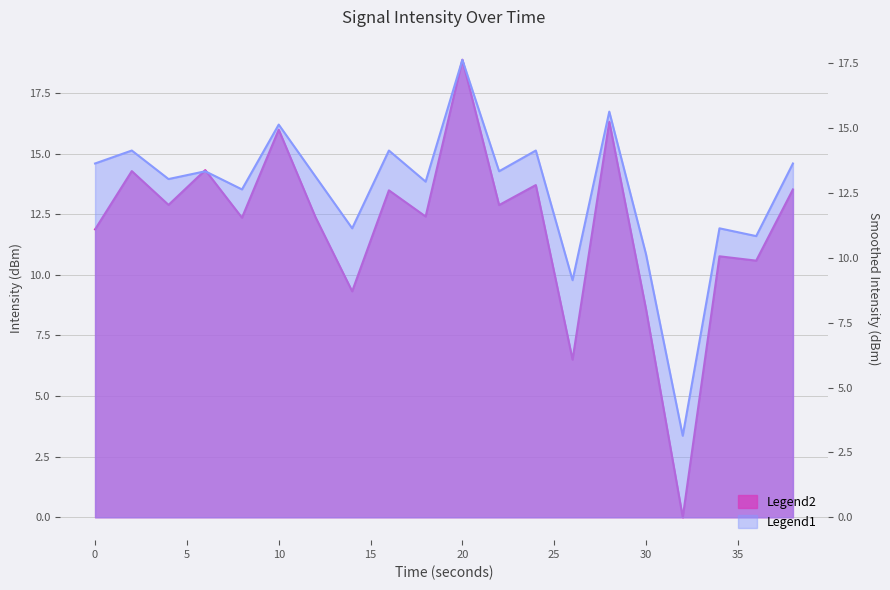

At which label does Intensity (dBm) reach its minimum?

32